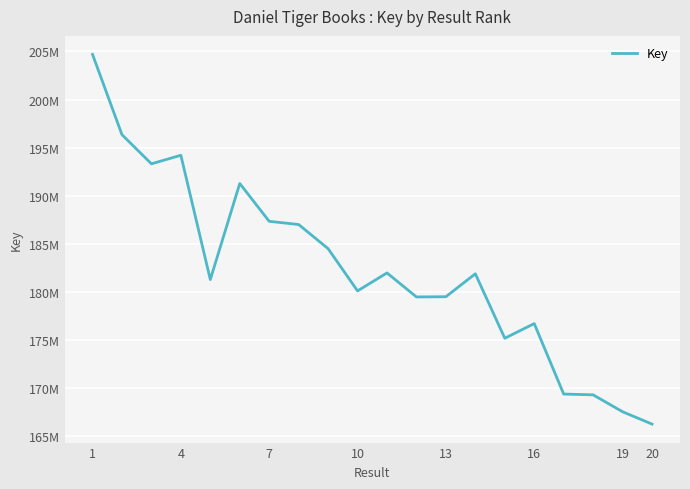

Does the chart display data point markers on the line(s)?

No